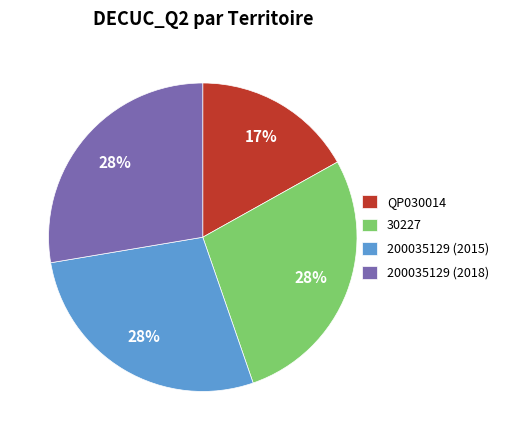

Approximately how many times larger is the value at 200035129 (2015) compared to 30227?

1.0